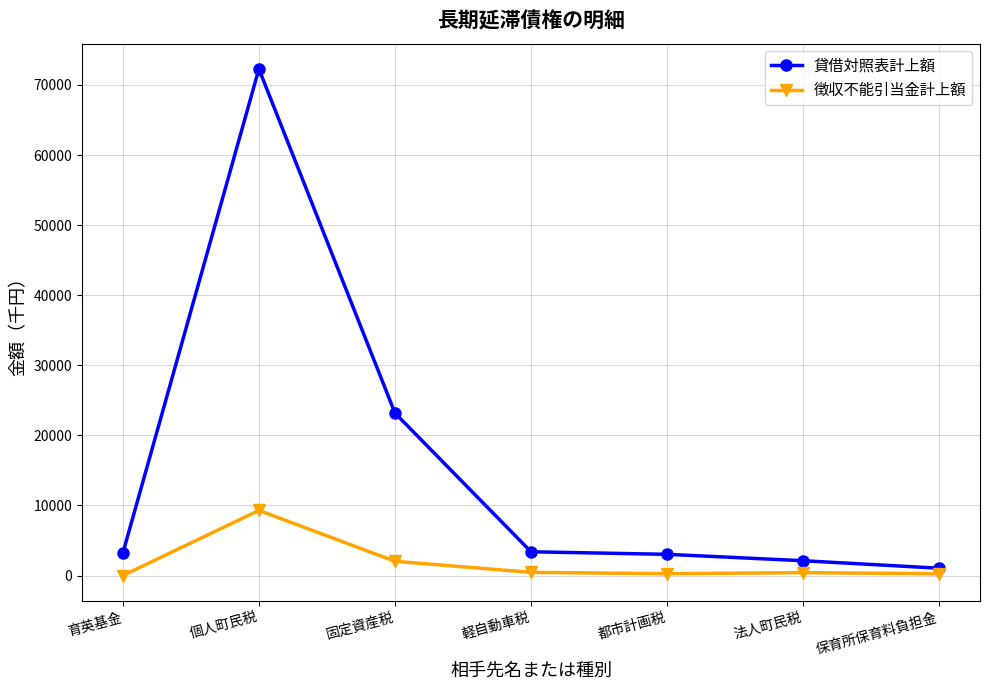

Is it true that 徴収不能引当金計上額 equals 3222 at 育英基金?

False